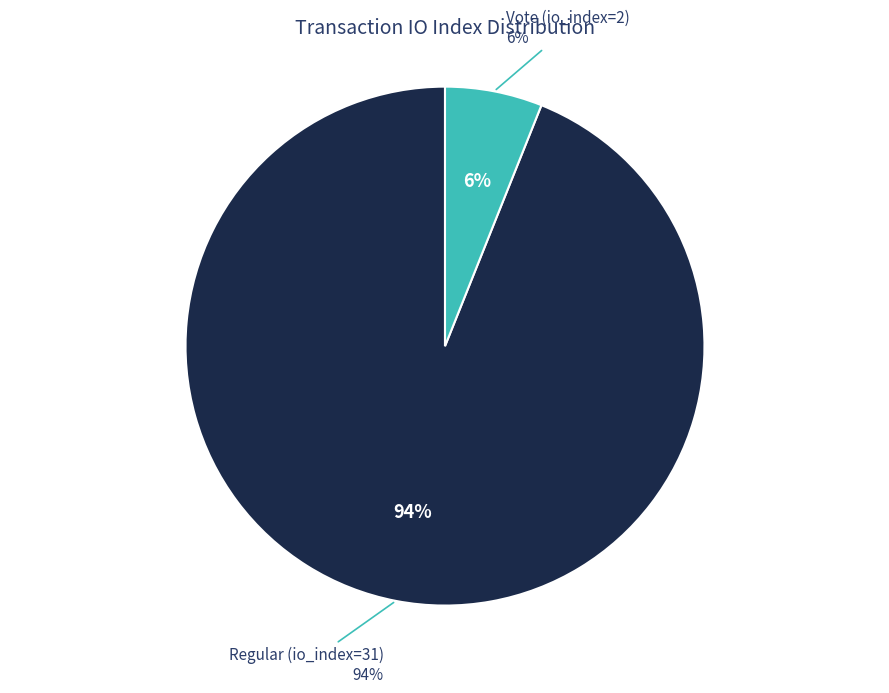

Rank the categories by value from highest to lowest.

Regular (io_index=31), Vote (io_index=2)